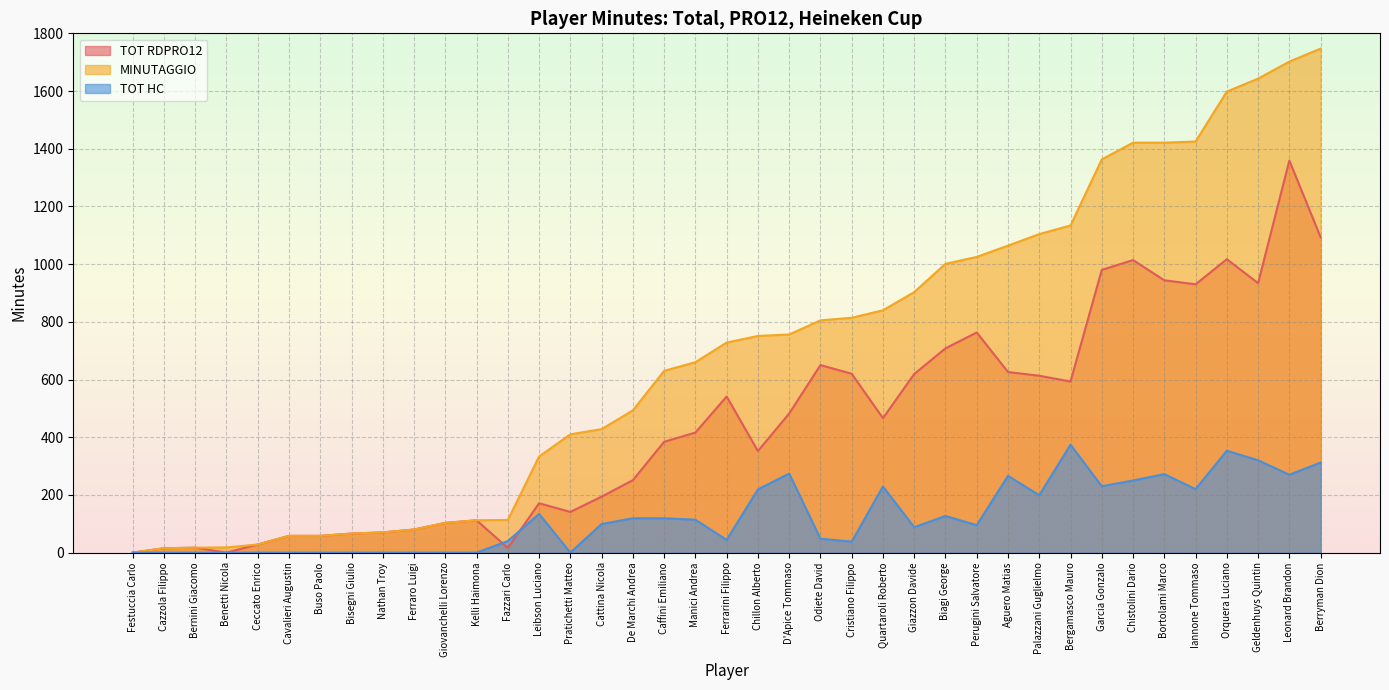

The value of TOT RDPRO12 at Bisegni Giulio is 66. True or false?

True